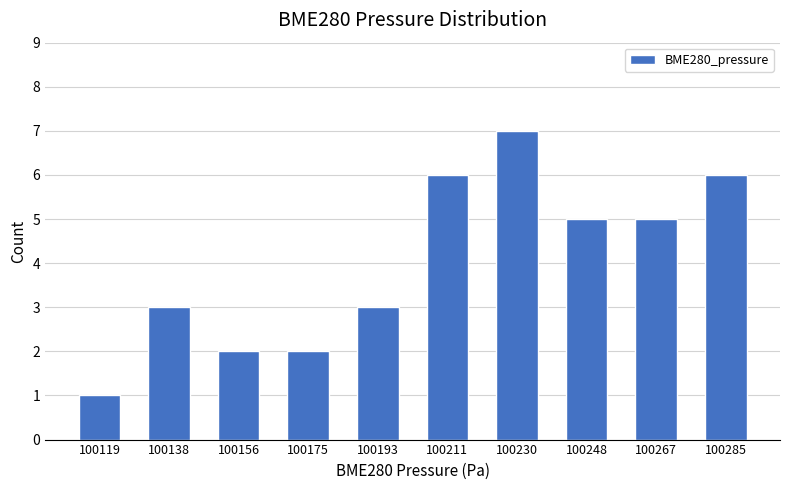

Reading right to left, list all the values displayed in this chart.

6	5	5	7	6	3	2	2	3	1